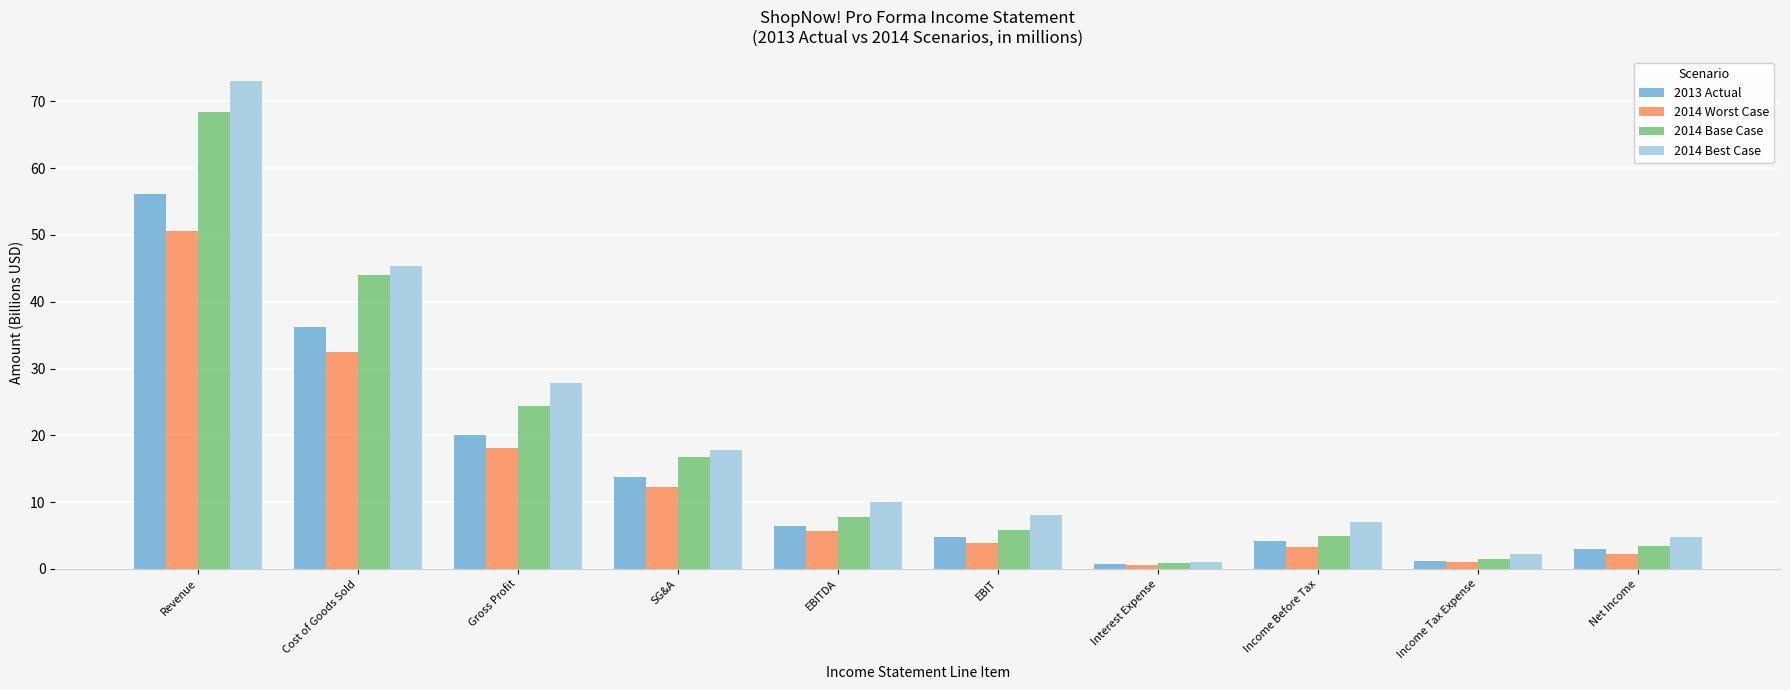

Which series has the largest total across all categories?

2014 Best Case